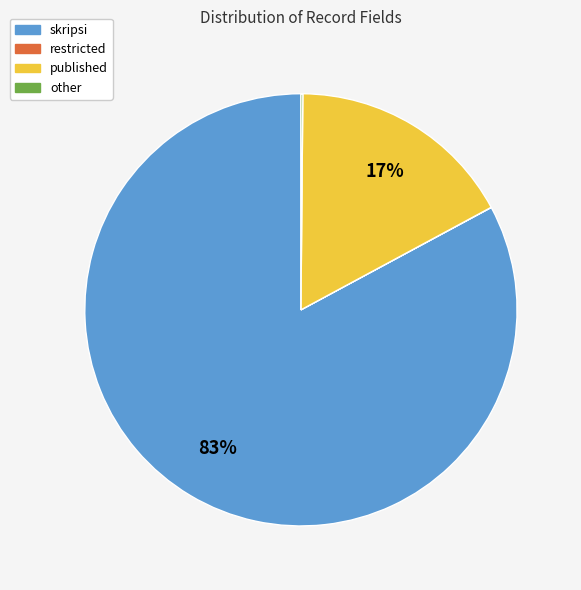

What is the ratio of the value at skripsi to the value at published?

4.9